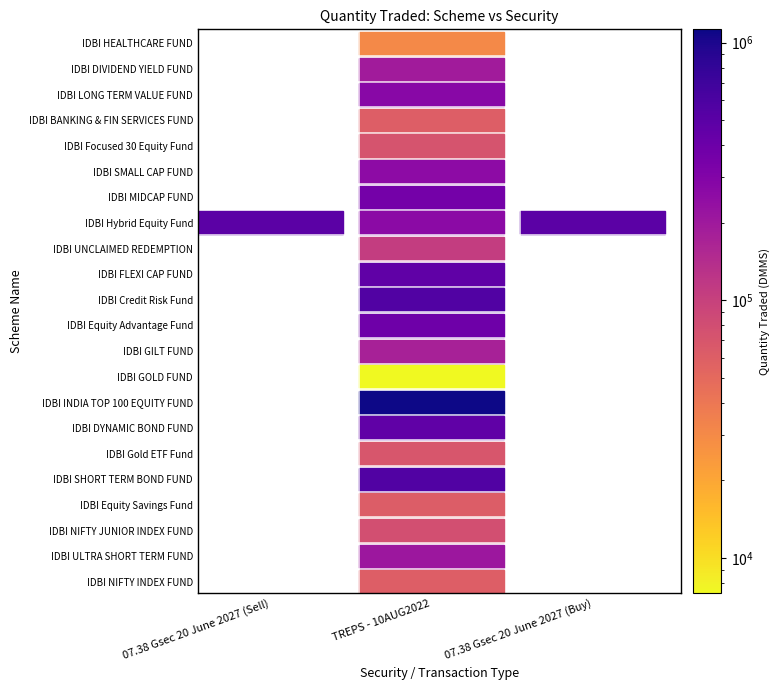

What is the sum of all IDBI ULTRA SHORT TERM FUND values?

210401.1